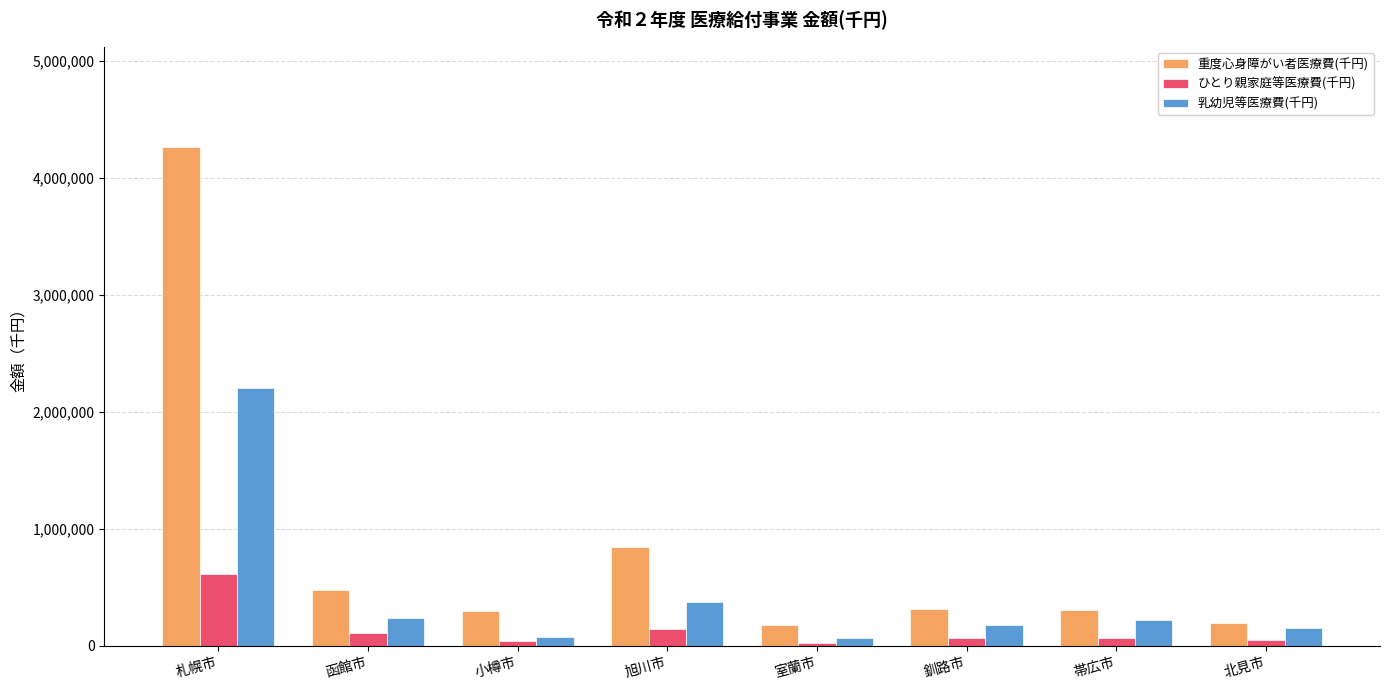

List the series in order of their overall mean, highest first.

重度心身障がい者医療費(千円), 乳幼児等医療費(千円), ひとり親家庭等医療費(千円)